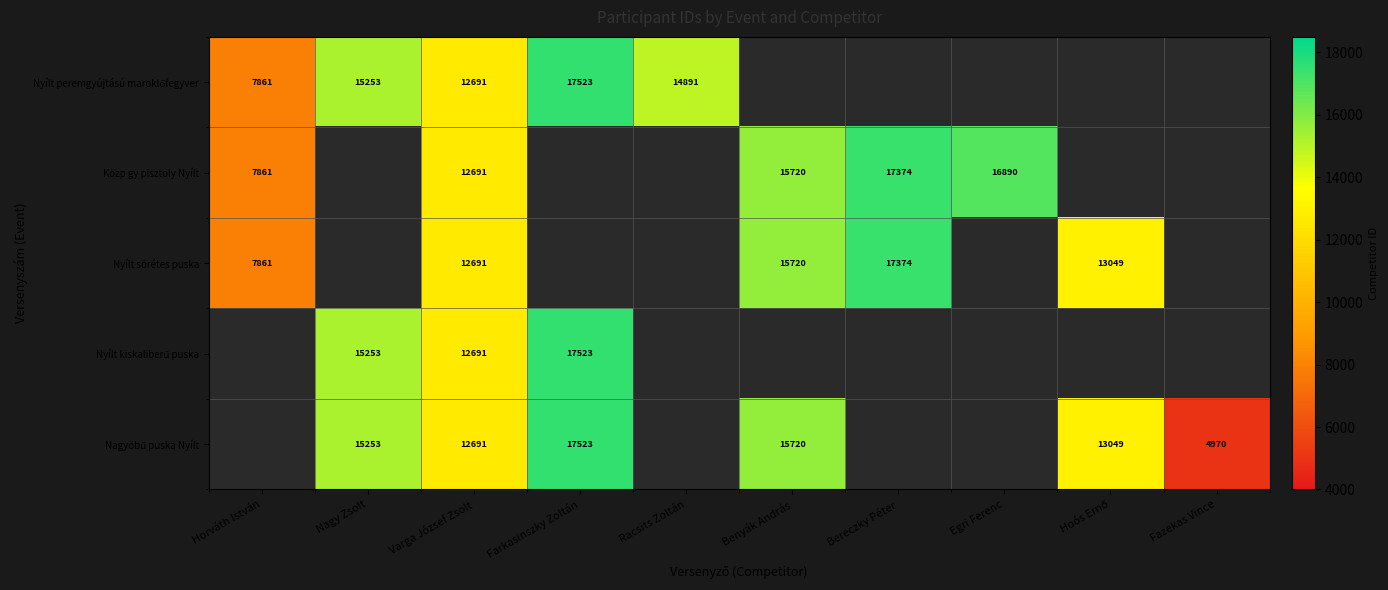

Is it true that Nyílt sörétes puska equals 25048 at Bereczky Péter?

False